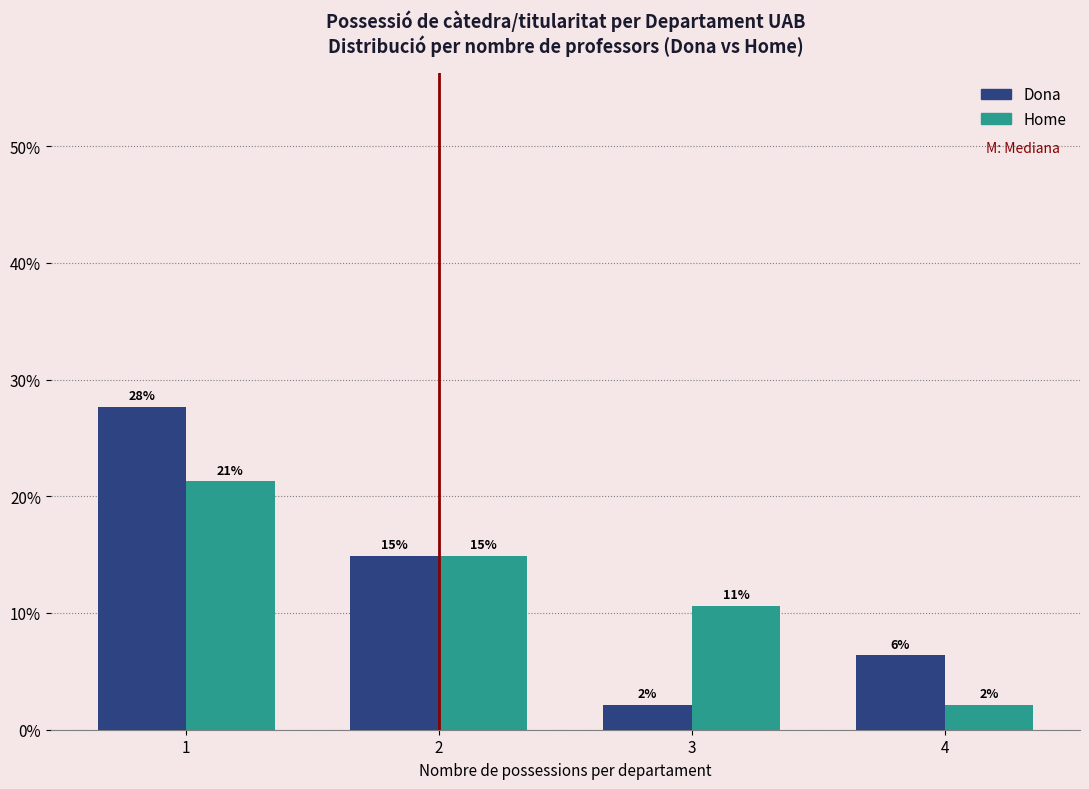

What are all the series names shown in the legend?

Dona, Home